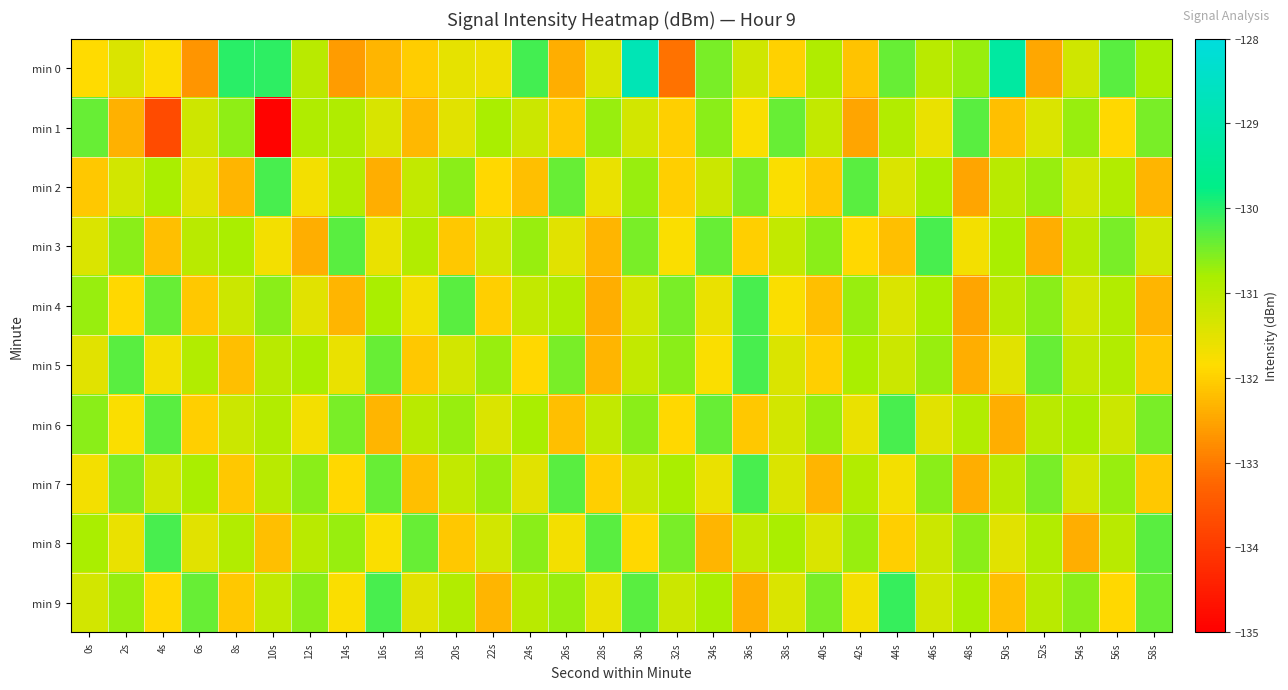

Which series has the largest total across all categories?

min 9